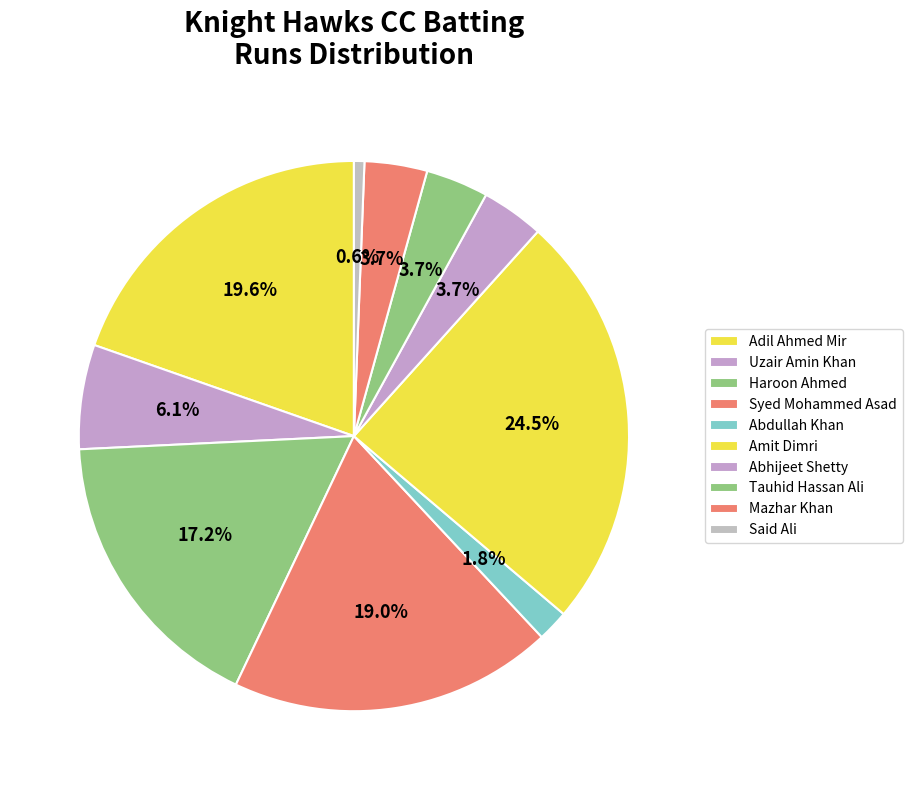

How many segments does this pie chart have?

10